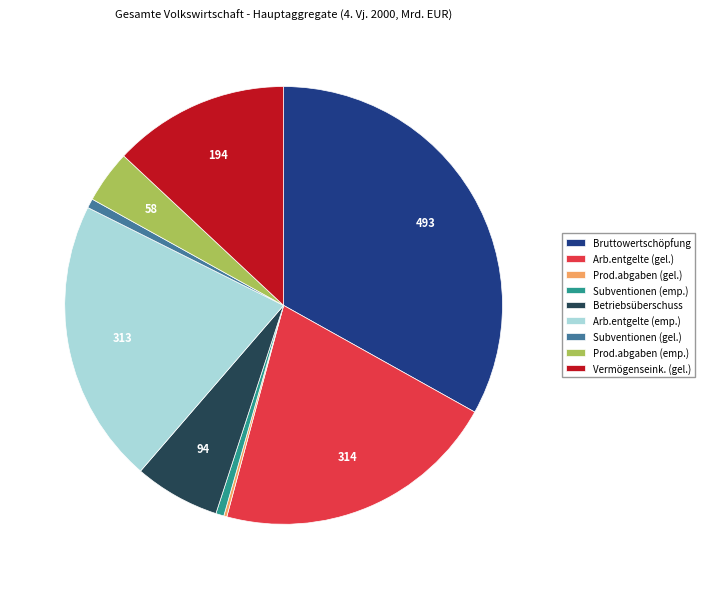

Combined, do Subventionen (emp.) and Betriebsüberschuss account for over 50%?

No